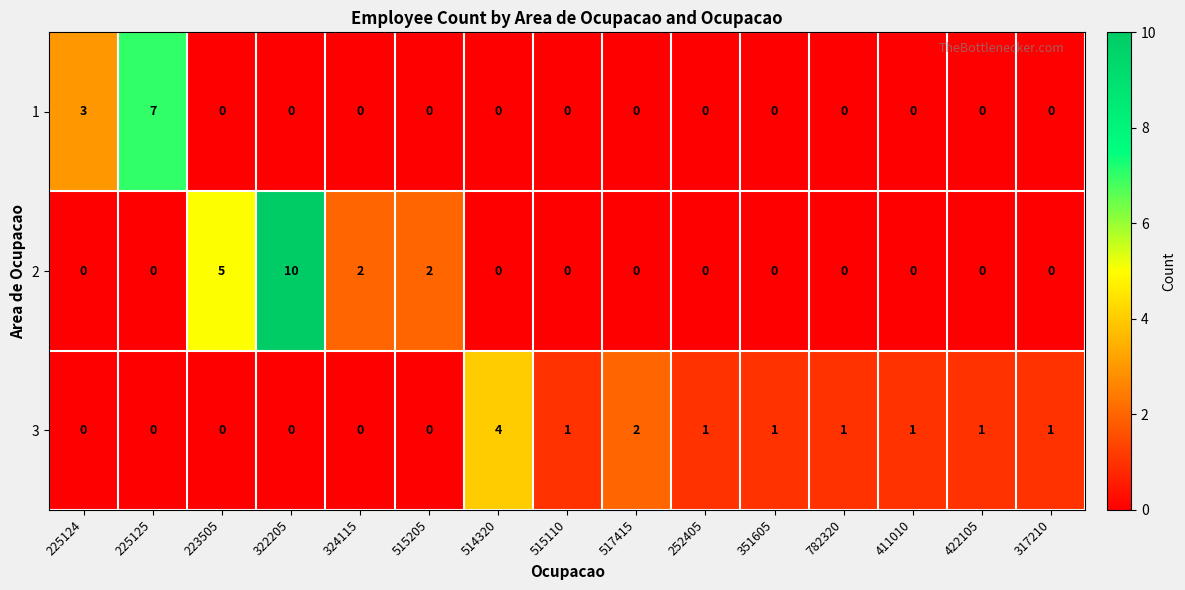

Rank the series by their average value, from highest to lowest.

2, 3, 1